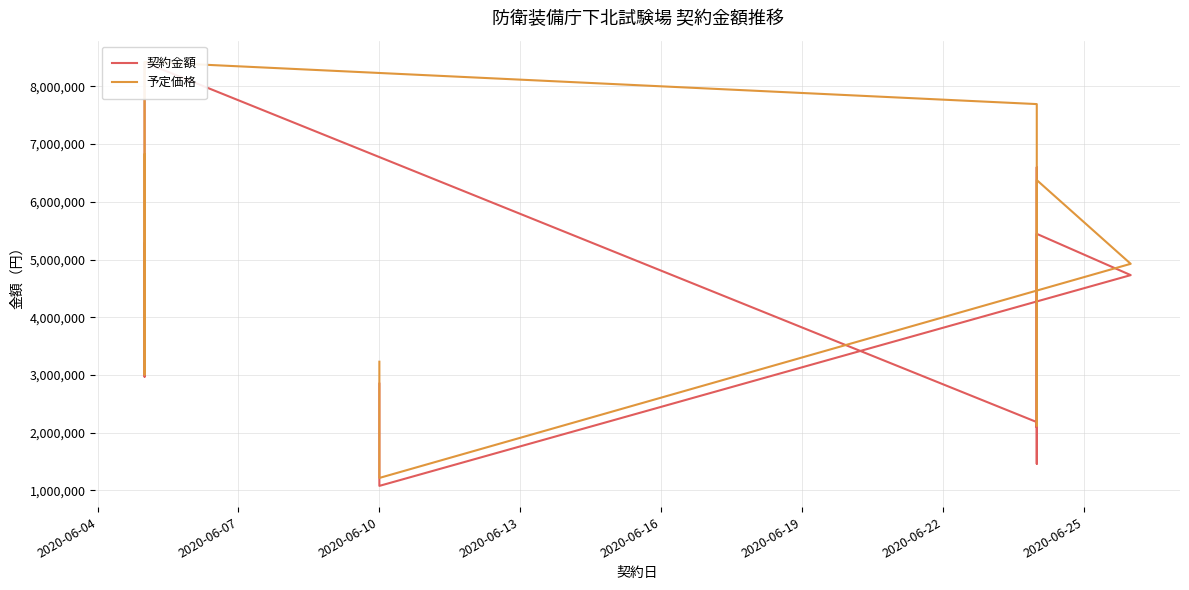

At which label does 契約金額 first exceed 3520000?

2020-06-05